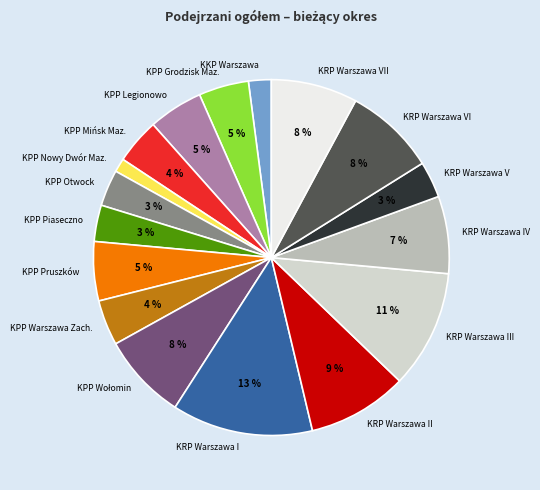

Is the sum of KPP Warszawa Zach. and KPP Piaseczno greater than half?

No